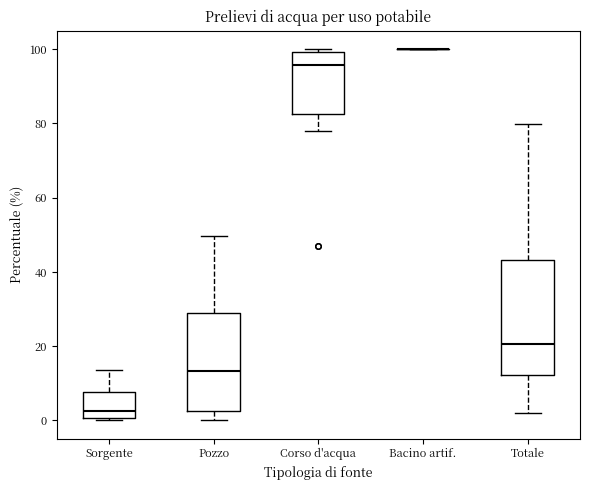

Reading left to right, read every box against the y-axis: the position of its median line, the range the box covers, and the ends of its whiskers. The values are not printed on the chart, so give them approximately, as read against the axis.

Sorgente: median 2, box 0 to 8, whiskers 0 to 14
Pozzo: median 14, box 2 to 28, whiskers 0 to 50
Corso d'acqua: median 96, box 82 to 100, whiskers 78 to 100 (just above the box's upper edge)
Bacino artif.: box collapsed to a line at 100, whiskers 100 to 100
Totale: median 20, box 12 to 44, whiskers 2 to 80